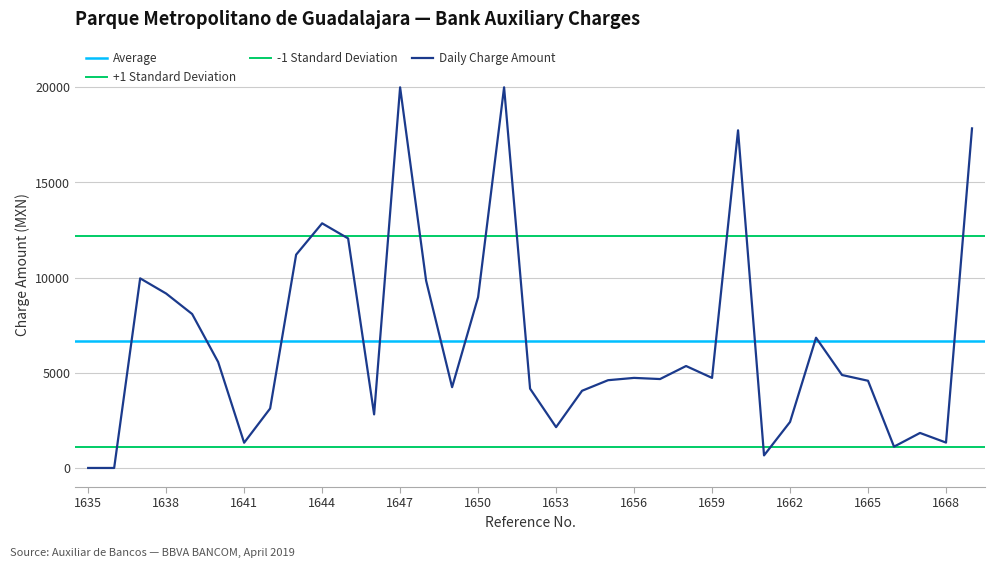

The value of Daily Charge Amount at 1644 is 12854.2. True or false?

True